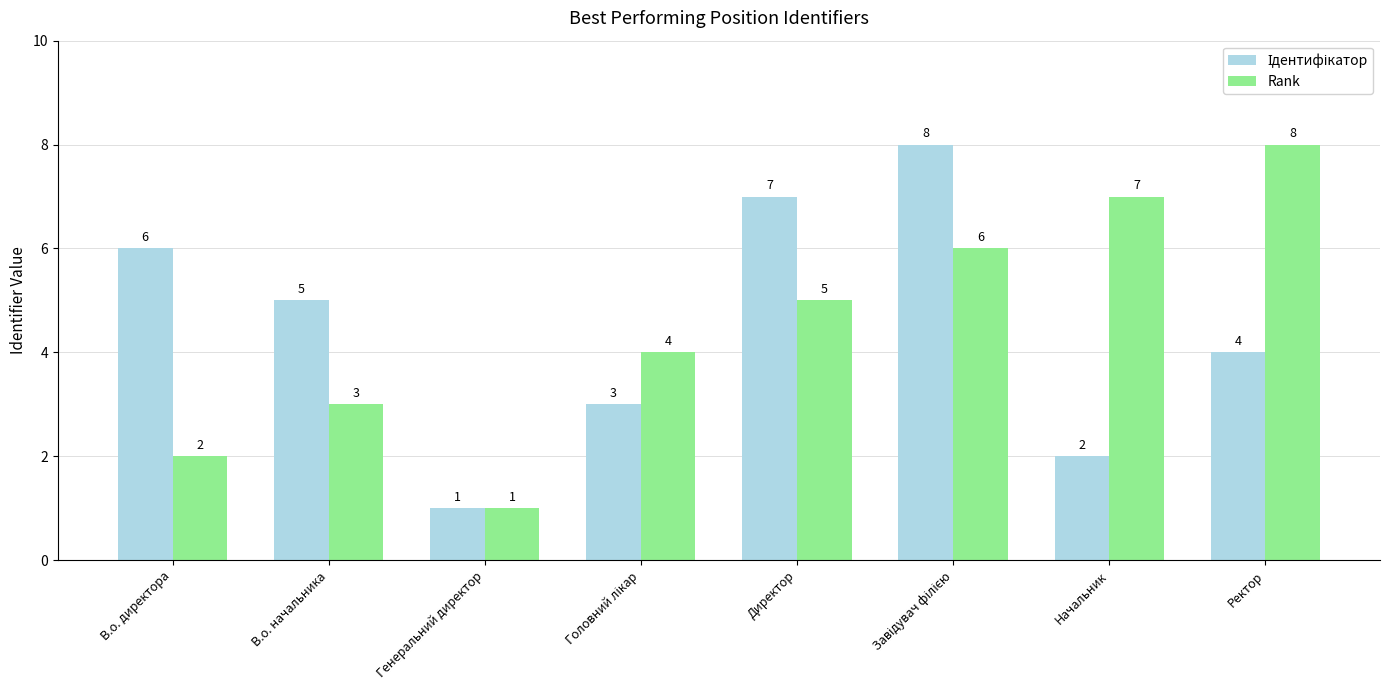

What is the total value across all series at Директор?

12